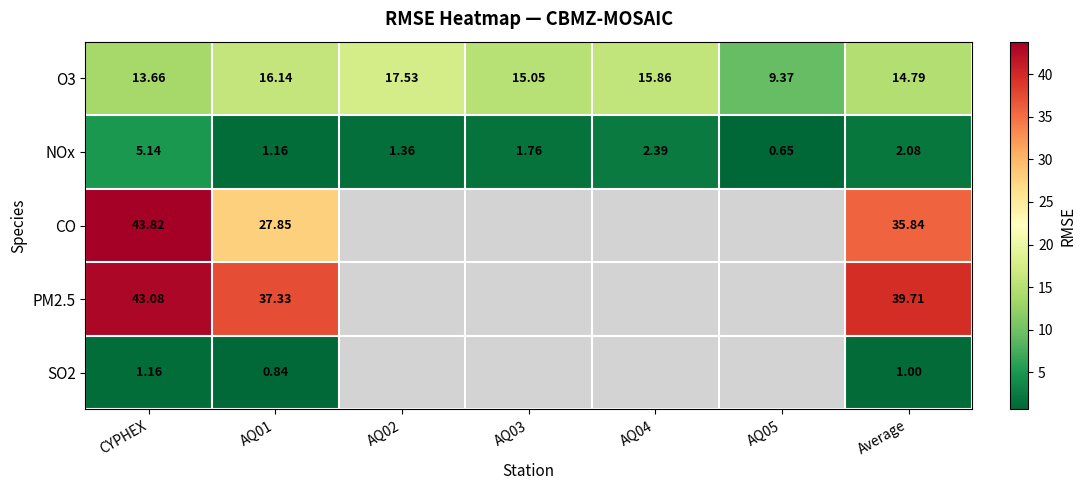

At which label is NOx closest to 2?

Average